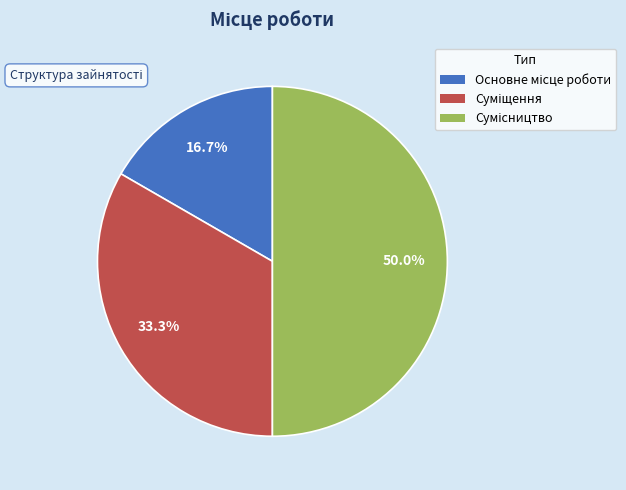

How many segments does this pie chart have?

3